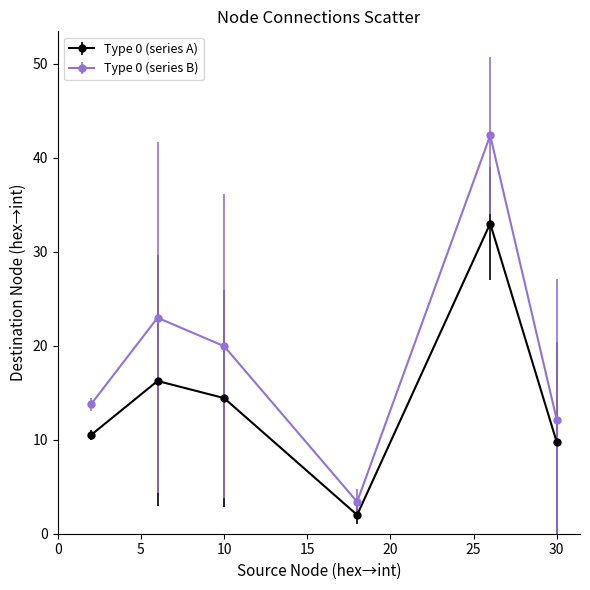

Which series has the largest total across all categories?

Type 0 (series B)